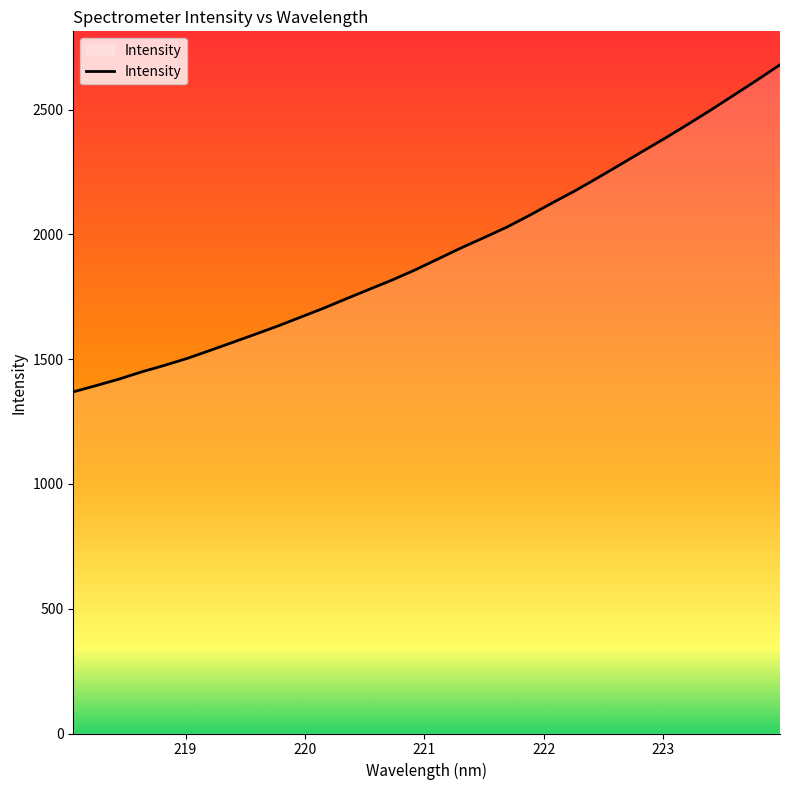

How many lines are shown in the chart?

1